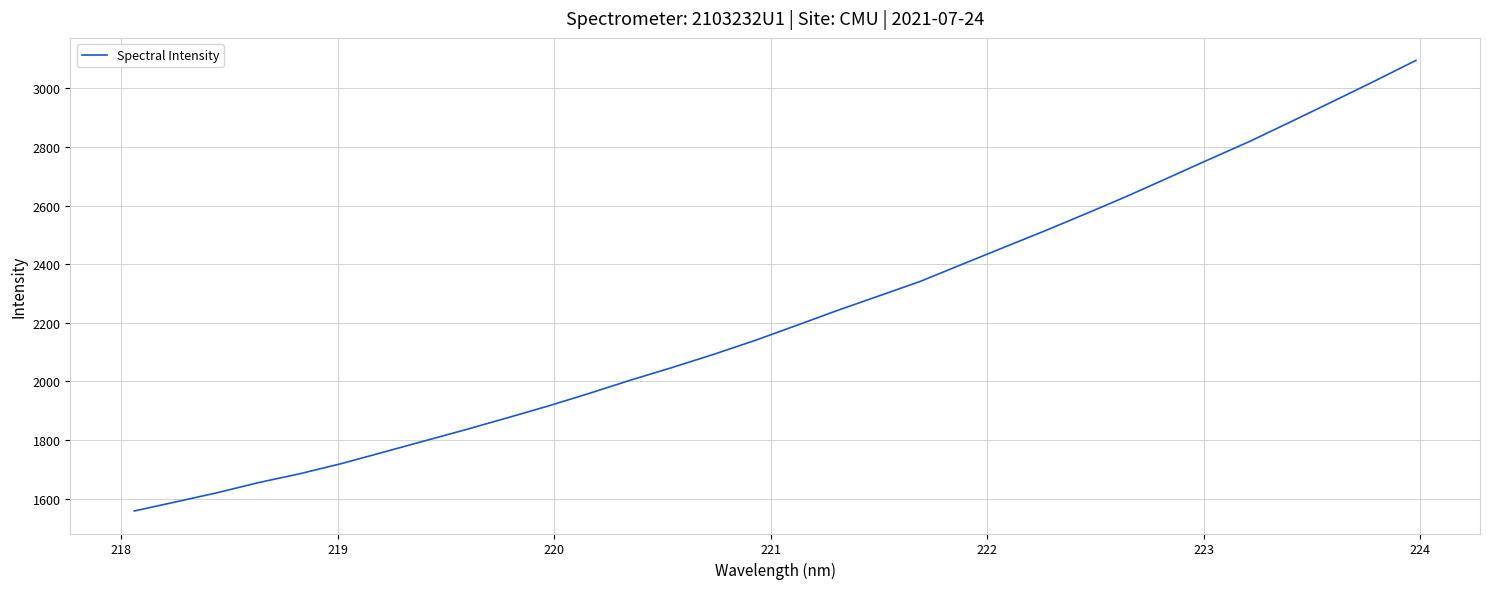

What is the smallest value displayed?

1558.3